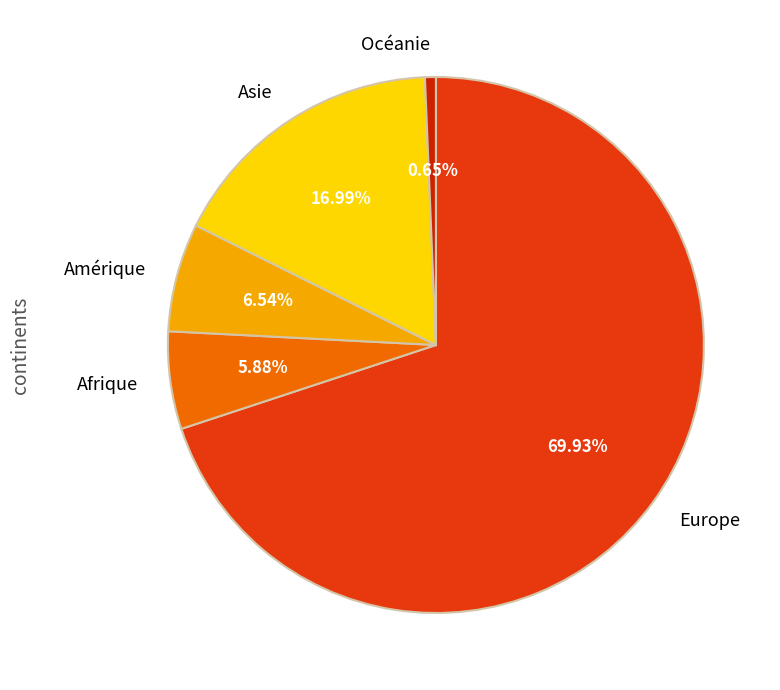

Rank the categories by value from lowest to highest.

Océanie, Afrique, Amérique, Asie, Europe